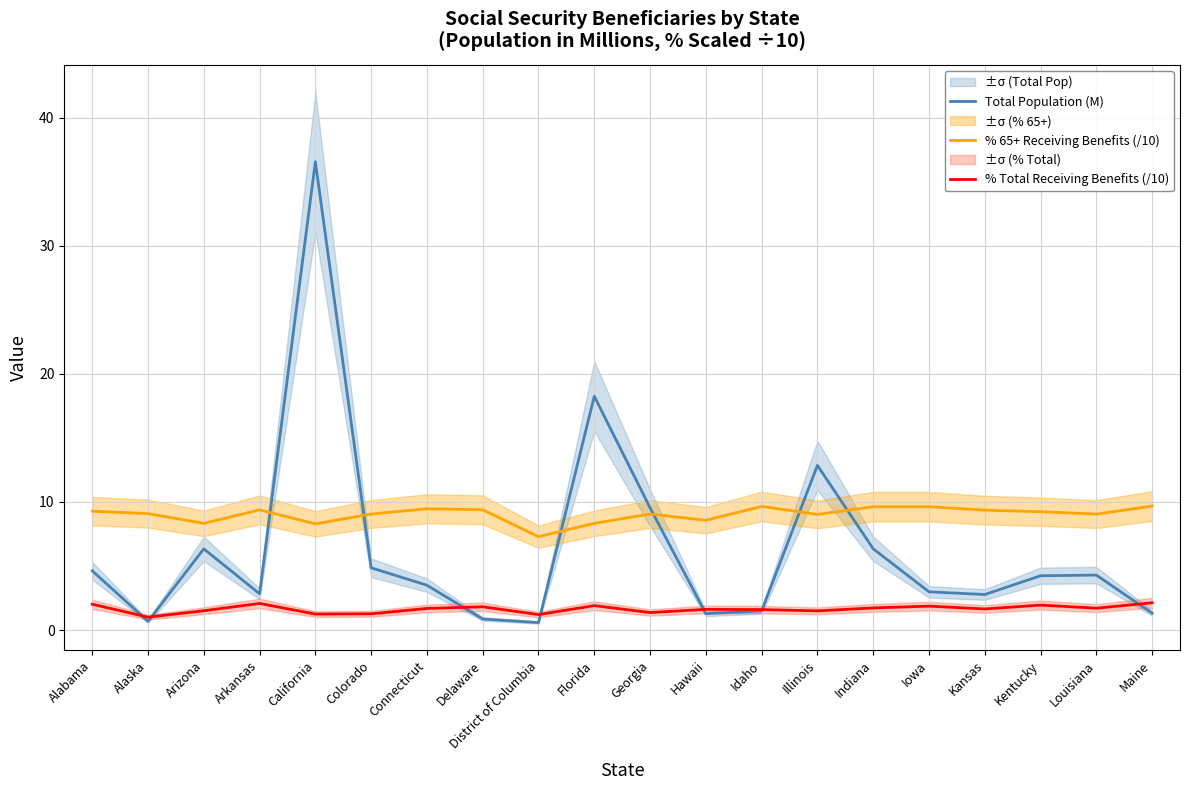

Rank the series at Idaho from highest to lowest value.

% 65+ Receiving Benefits (/10), % Total Receiving Benefits (/10), Total Population (M)